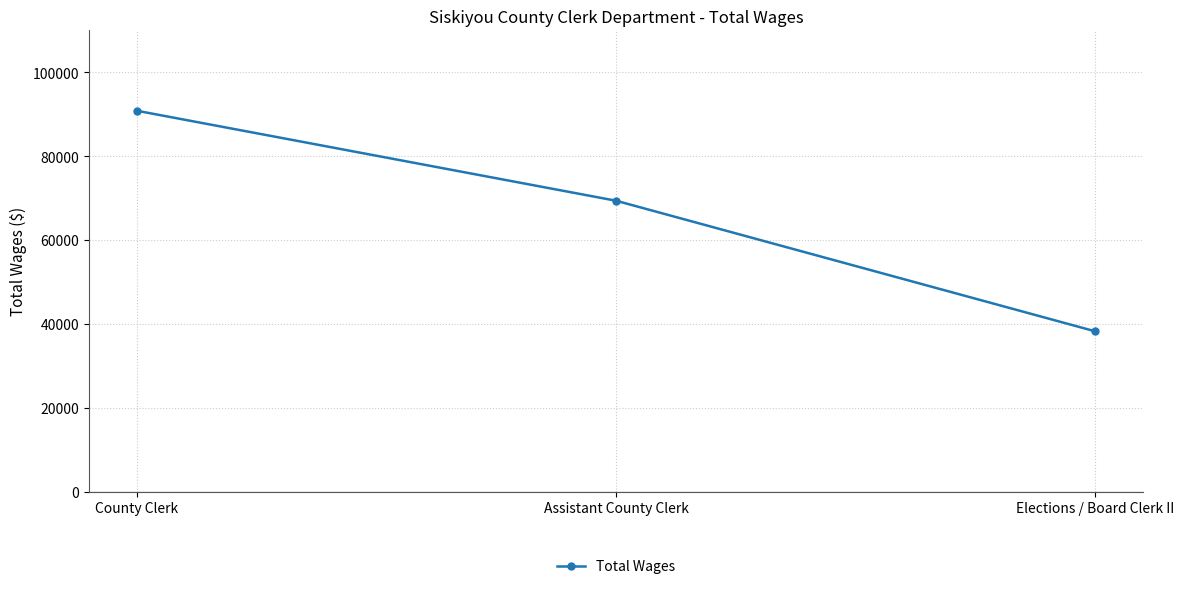

Rank the categories by value from lowest to highest.

Elections / Board Clerk II, Assistant County Clerk, County Clerk